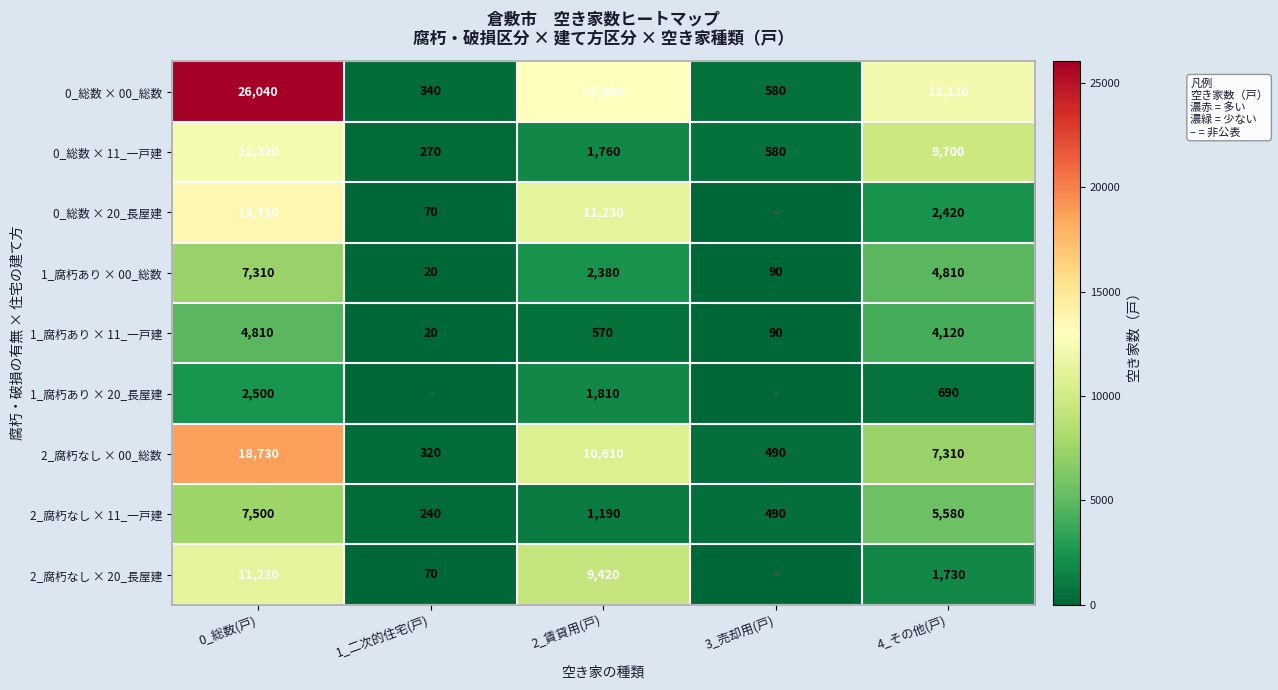

Rank the categories by 1_腐朽あり × 00_総数 value from lowest to highest.

1_二次的住宅(戸), 3_売却用(戸), 2_賃貸用(戸), 4_その他(戸), 0_総数(戸)